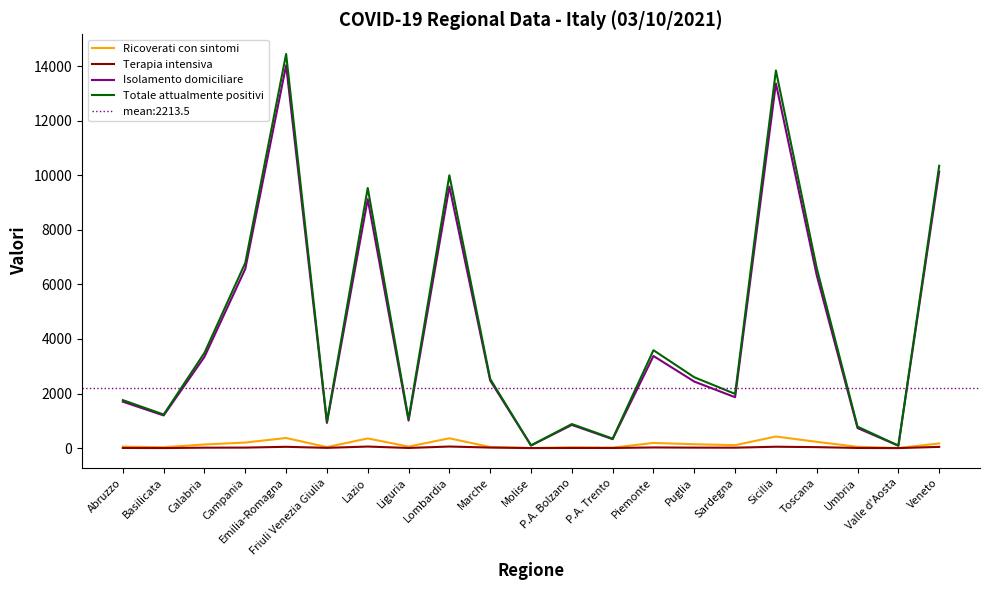

What is the difference between the Totale attualmente positivi values at Campania and Toscana?

193